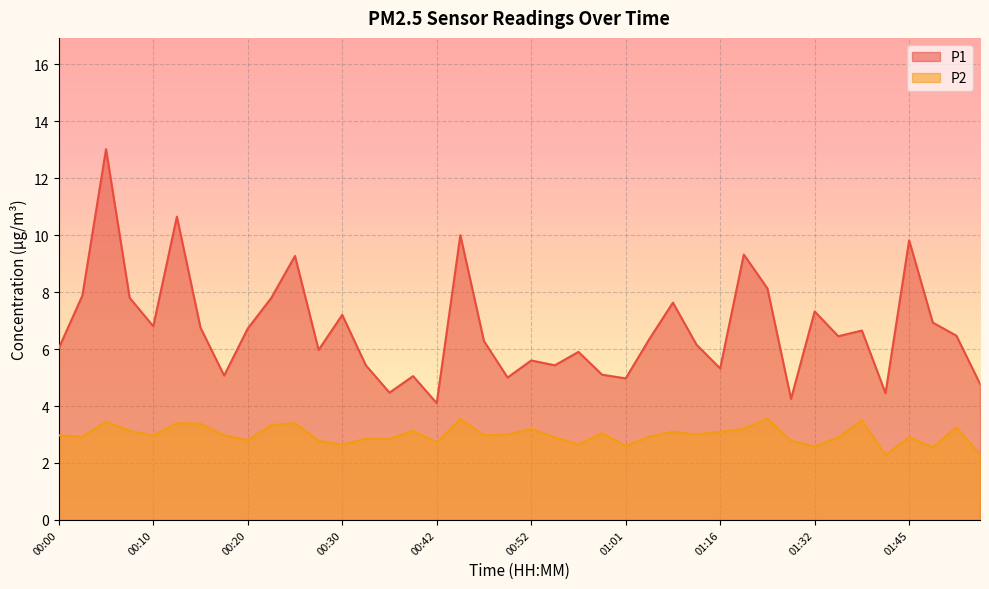

Does the chart display data point markers on the line(s)?

No